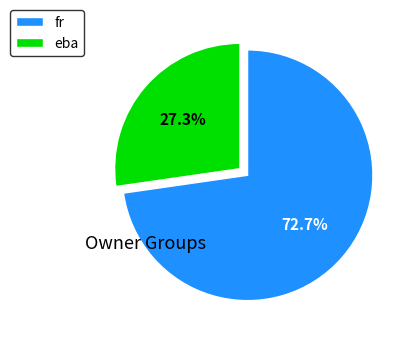

Which category accounts for the majority?

fr